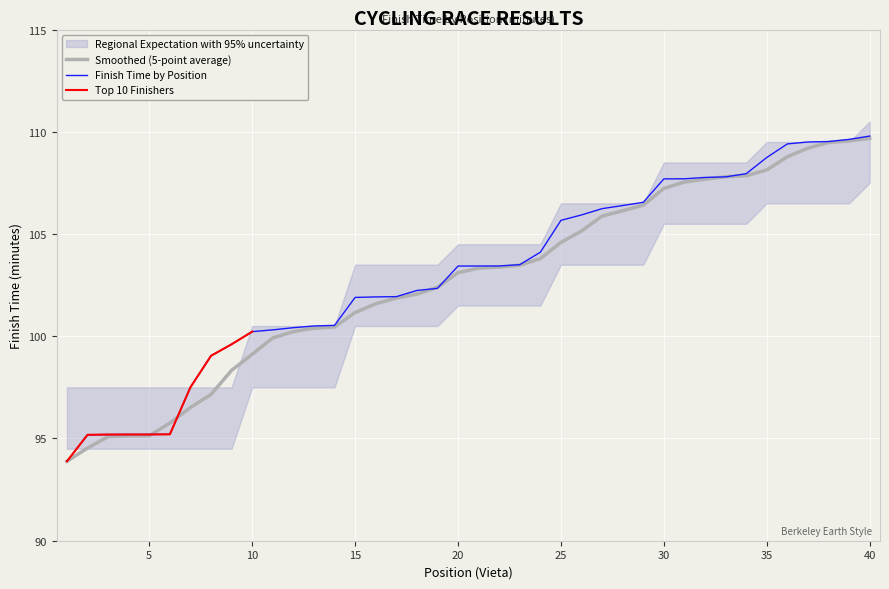

Is it true that Smoothed (5-point average) equals 99.1 at 10?

True